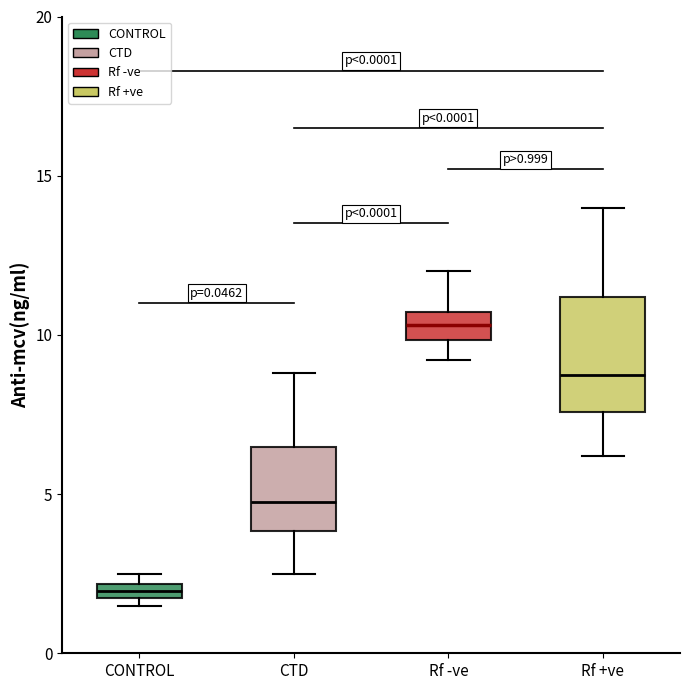

Which box has the highest median line?

Rf -ve